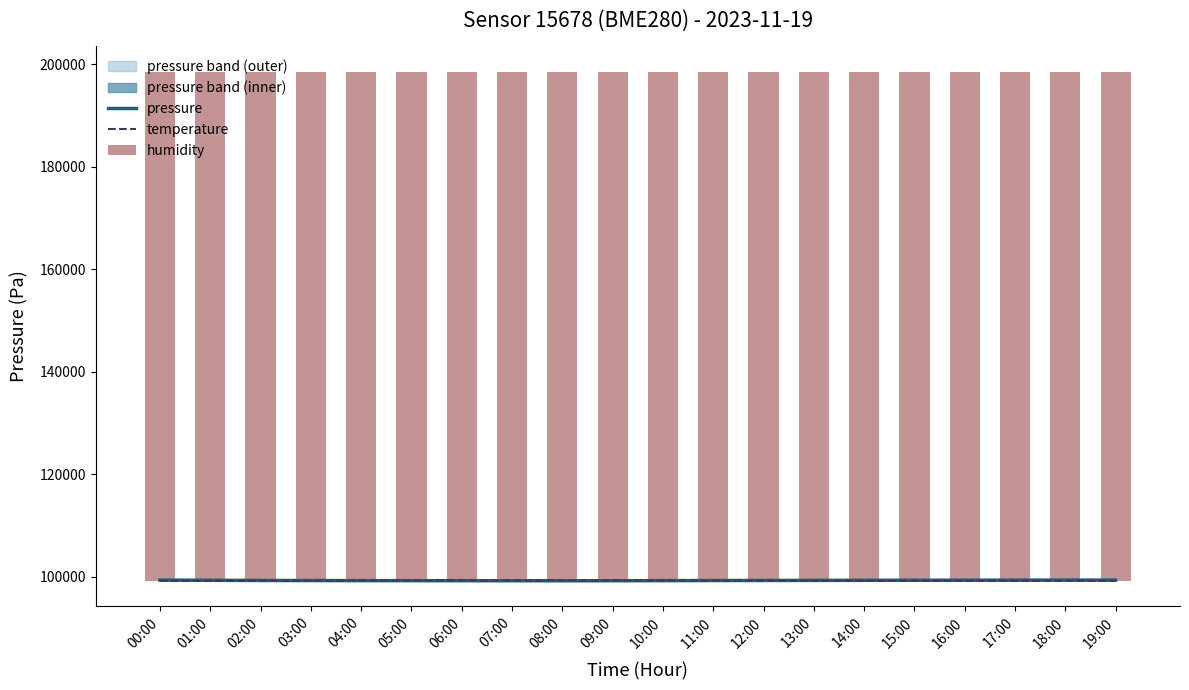

What is the label of the 6th bar from the left?

05:00